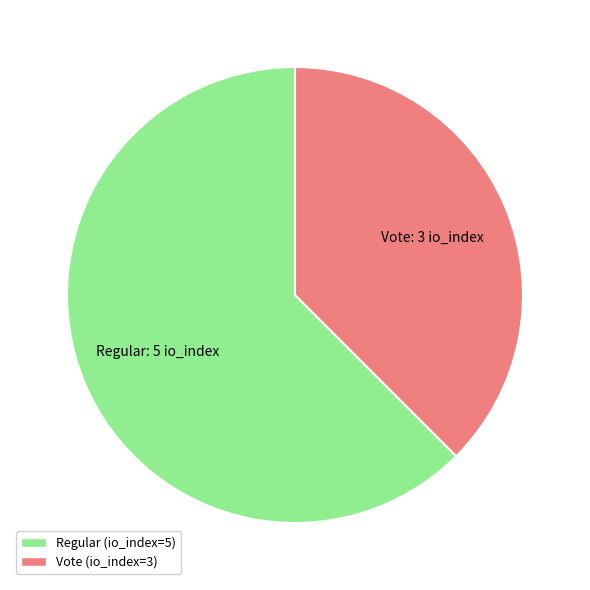

Is the sum of Regular and Vote greater than half?

Yes